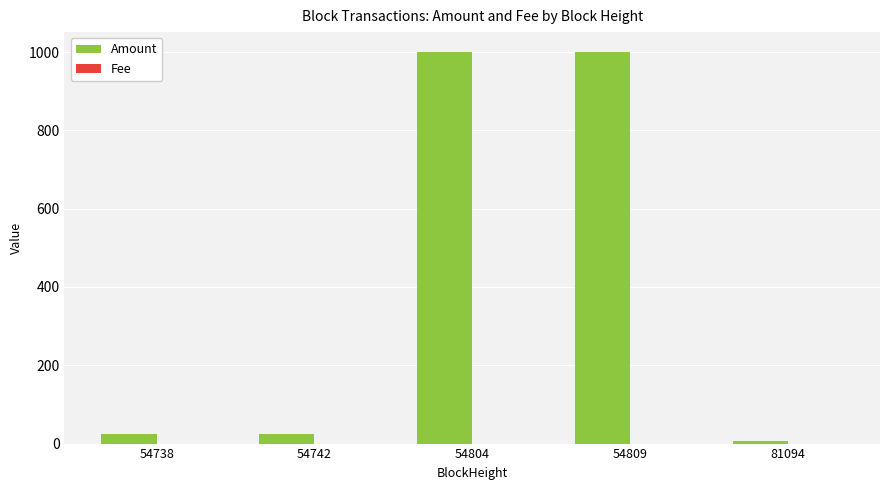

True or false: Amount has a value of 1319.1 at 54809.

False